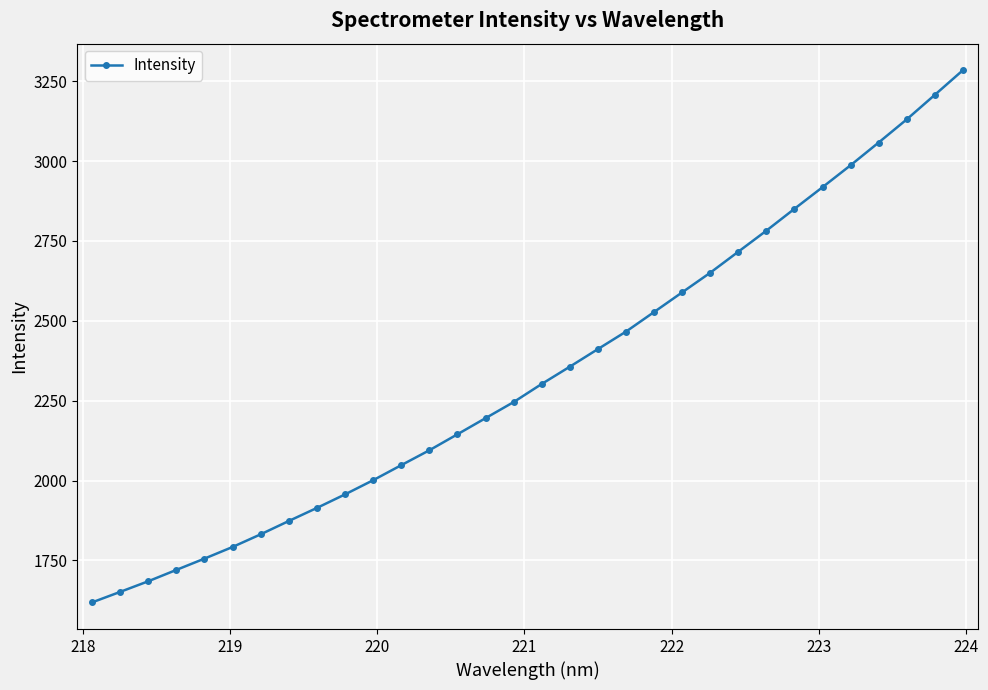

What is the value of the 29th point from the left?

3058.0